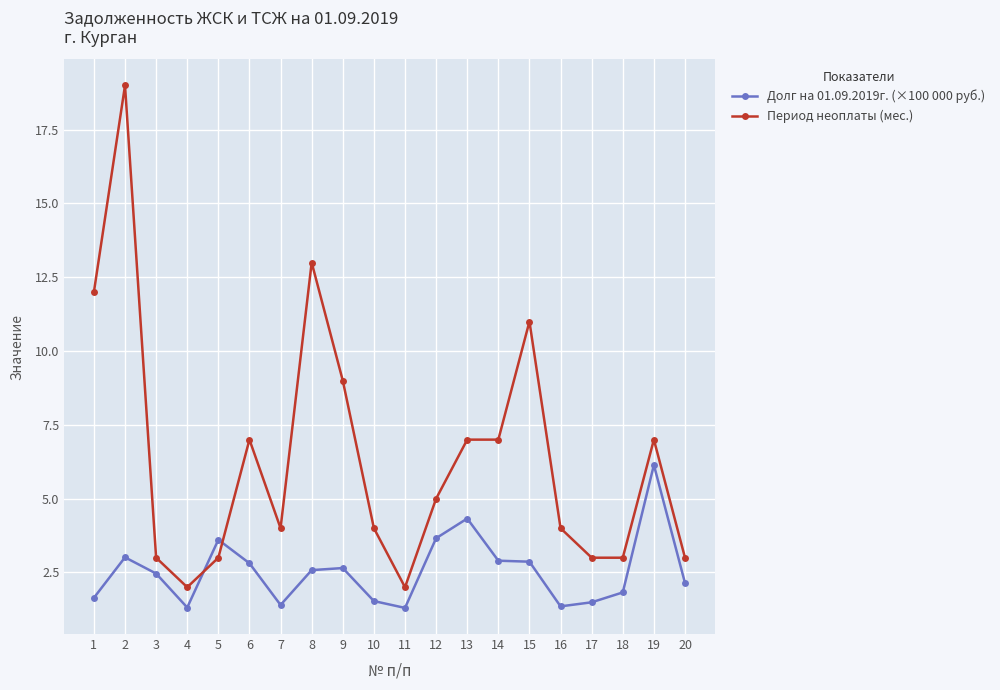

What is the average value of the Долг на 01.09.2019г. (×100 000 руб.) series?

2.6